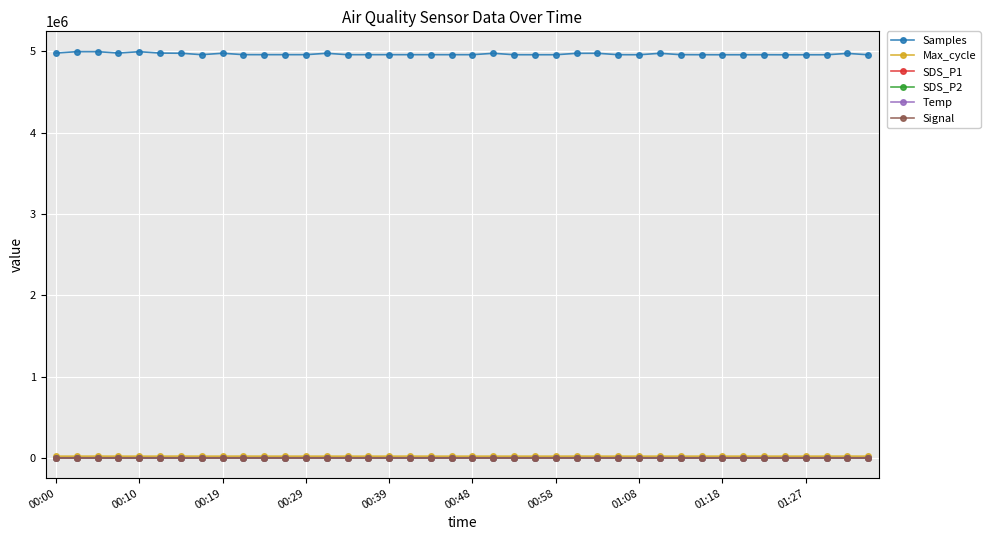

True or false: Signal has more than 1 points higher than both neighbors.

True